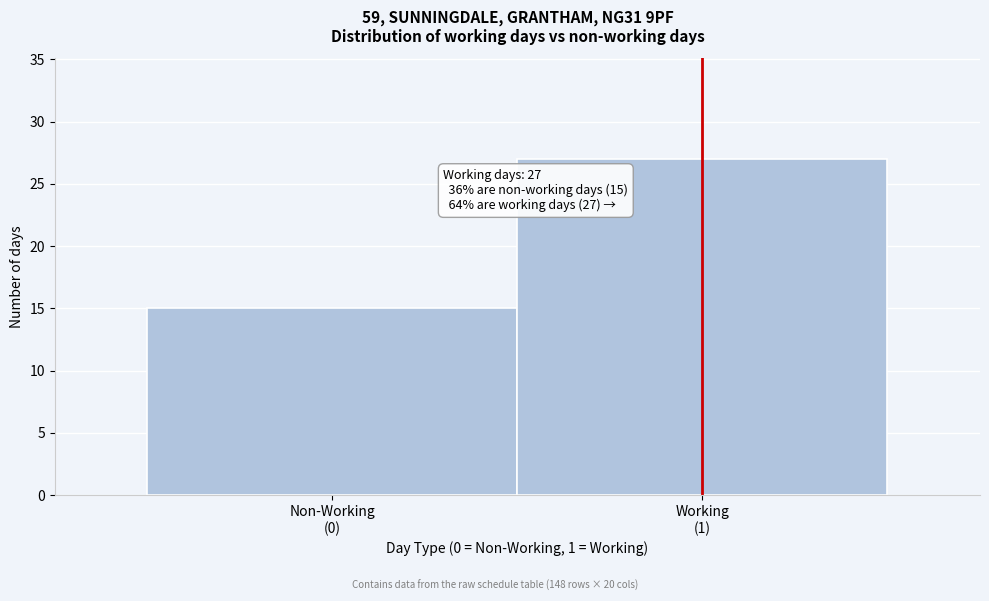

Reading left to right, extract all data points from this chart.

15	27